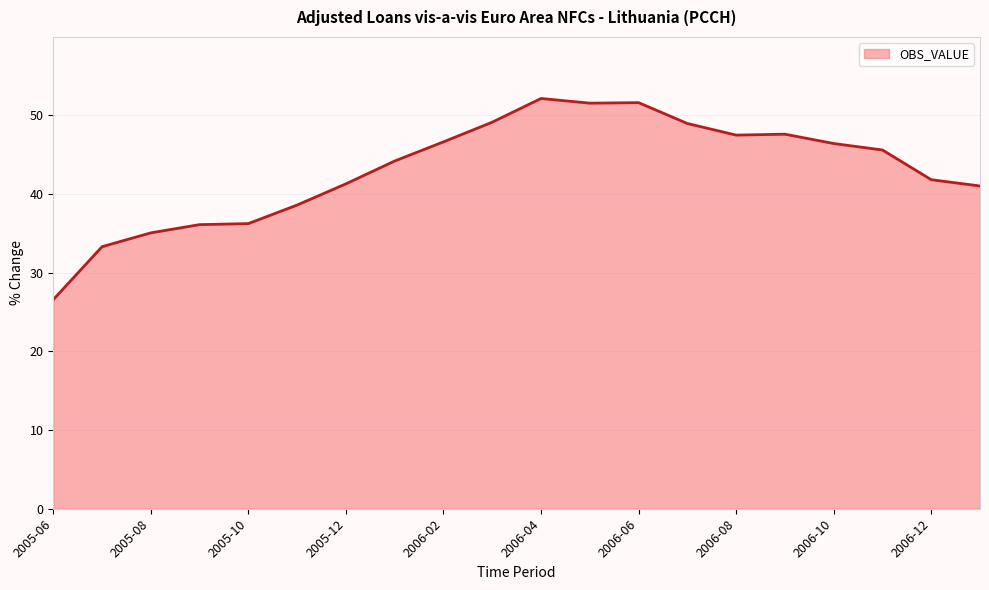

What is the smallest value displayed?

26.6